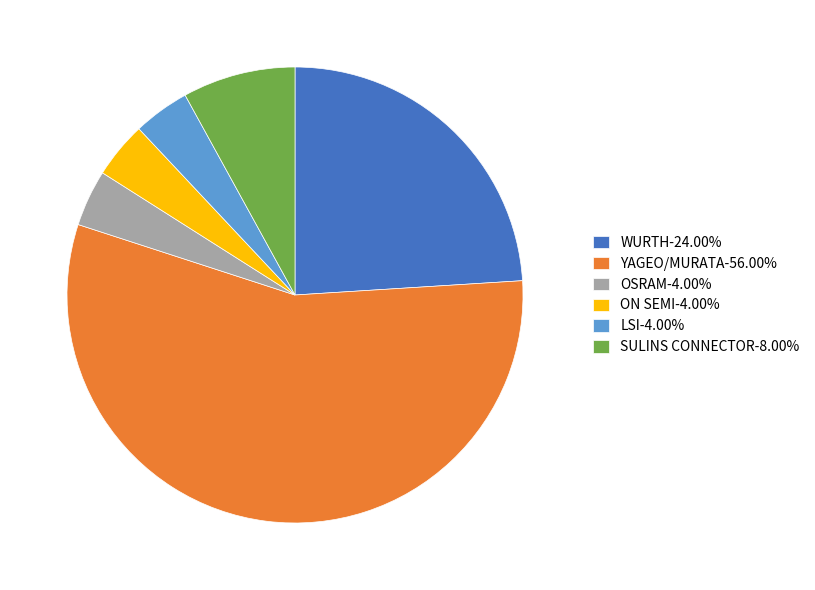

The SULINS CONNECTOR slice represents 25% of the pie. True or false?

False